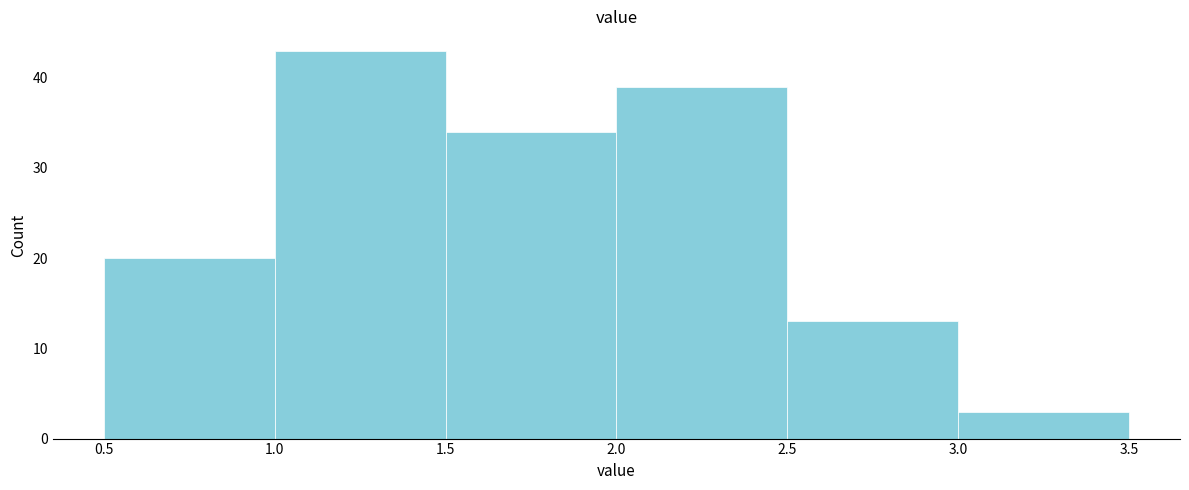

Over which range of the x-axis is the bar tallest?

1.0 to 1.5